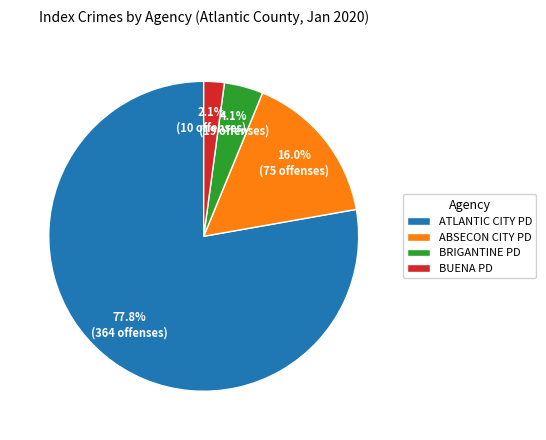

Count the number of slices in the pie.

4